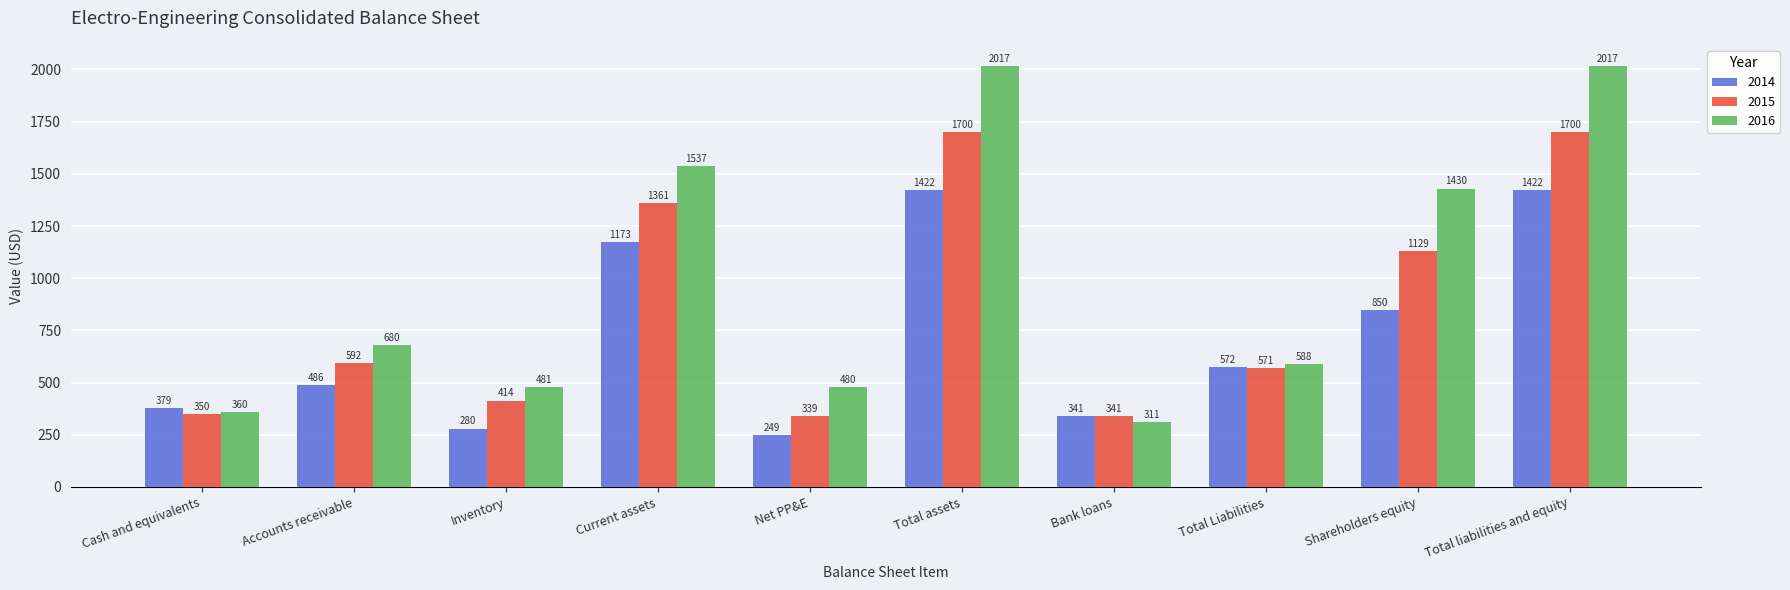

What is the difference between the maximum and minimum values in the 2014 series?

1172.5